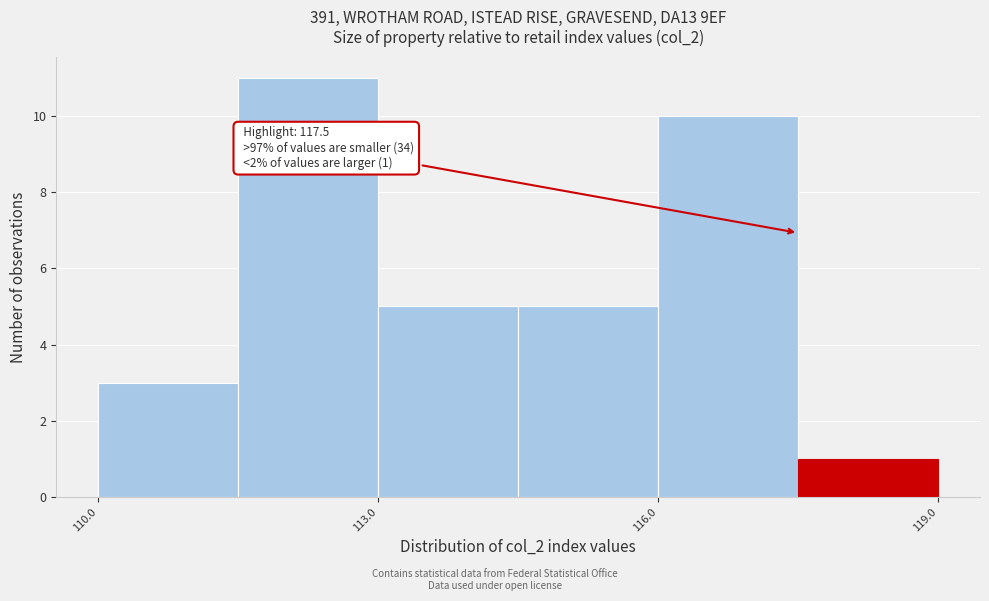

Around what value on the x-axis is the tallest bar? Give the approximate position of its centre, as read against the axis.

112.5